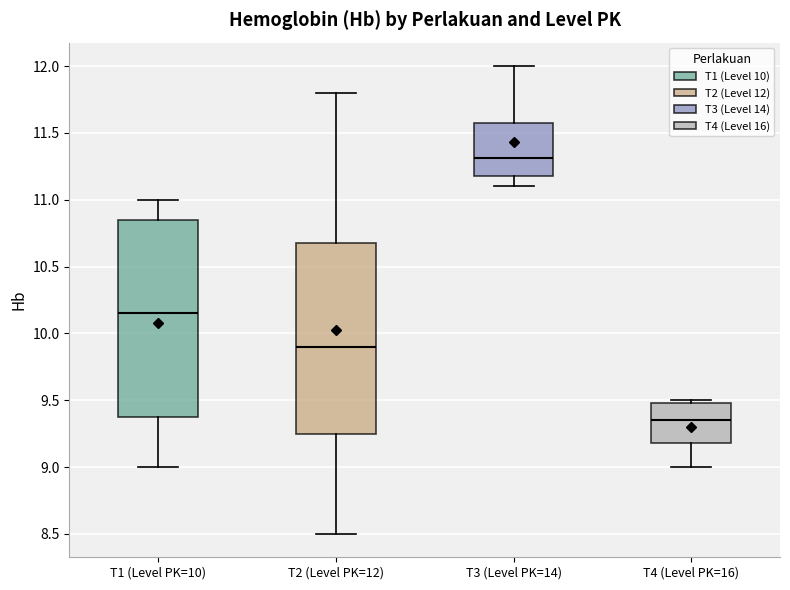

Where does the upper whisker of the box for T3 (Level PK=14) end on the y-axis? The values are not printed on the chart, so give them approximately, as read against the axis.

12.00